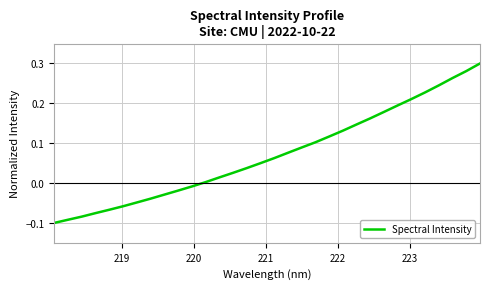

Does the chart display data point markers on the line(s)?

No